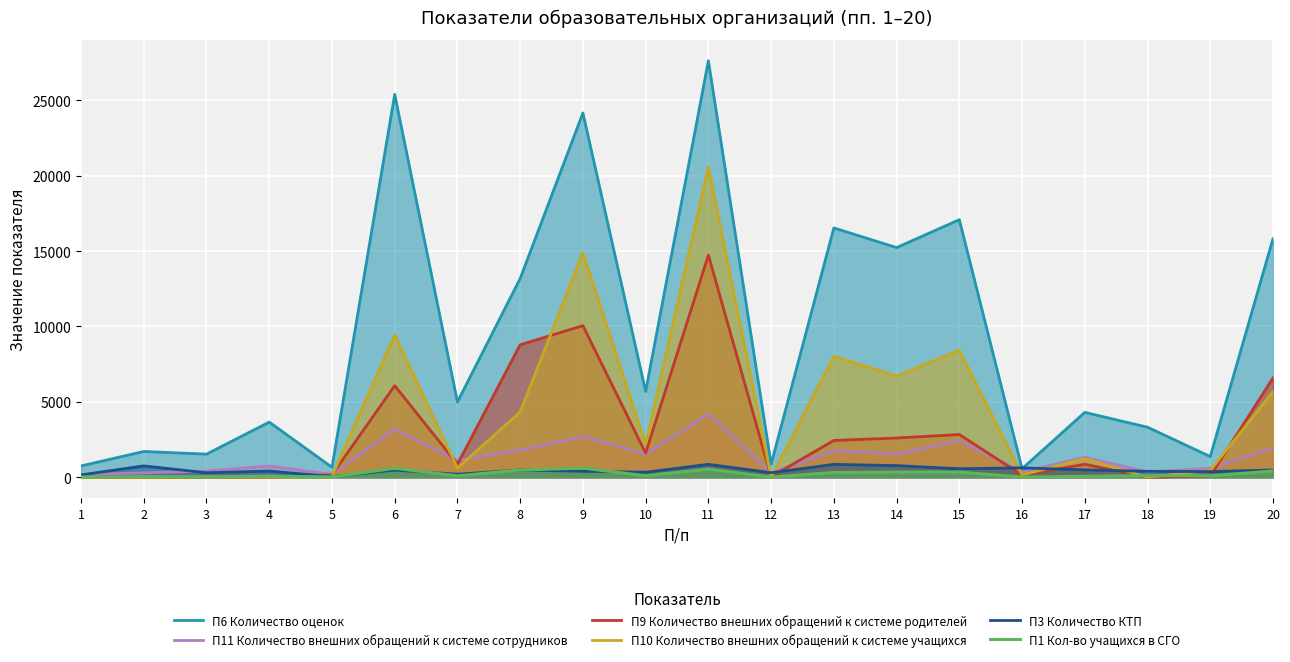

At how many categories does at least one series exceed 19495?

3